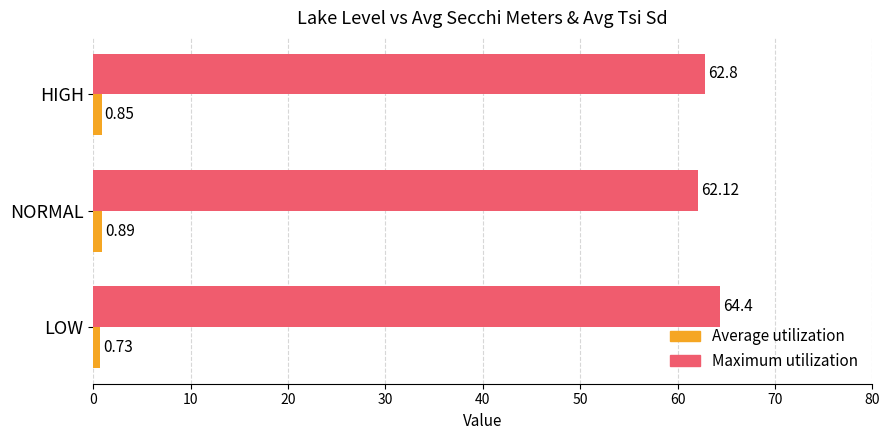

Rank the series by their average value, from highest to lowest.

Maximum utilization, Average utilization